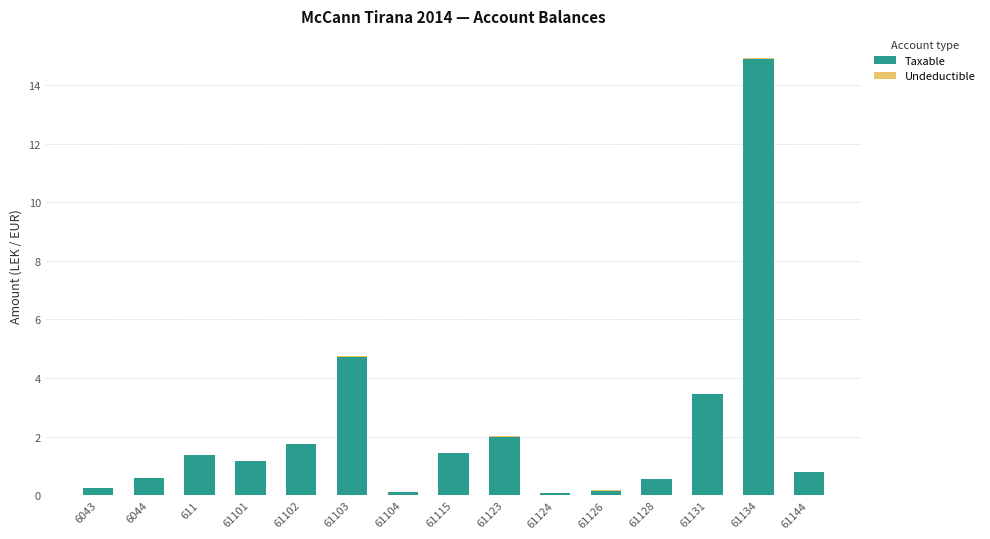

The Taxable series shows 1.7 at 61102. True or false?

True